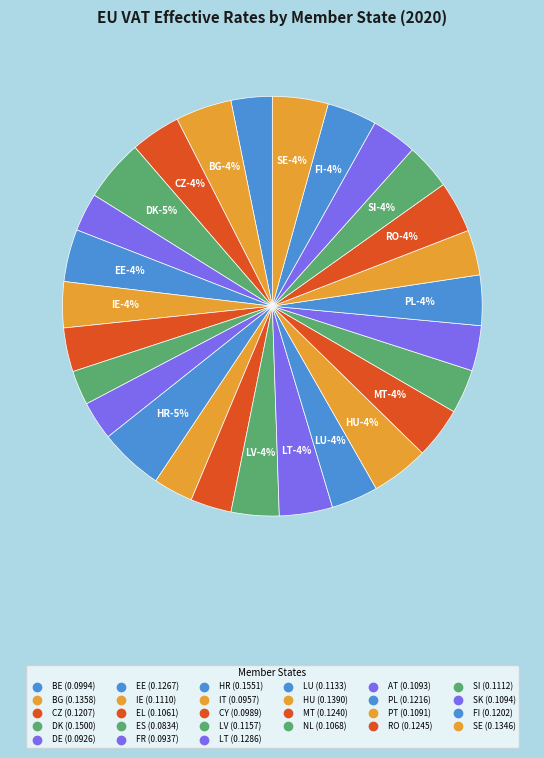

True or false: SI accounts for 12% of the total.

False